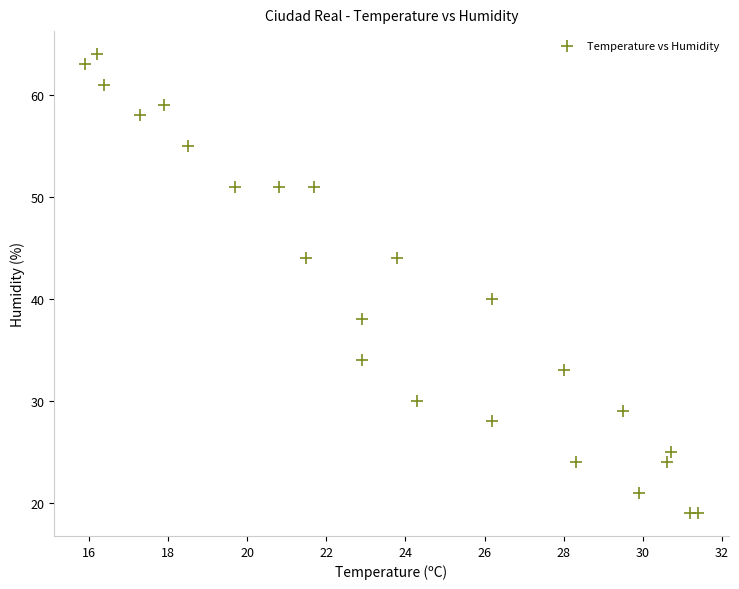

What is the range of Y values (max minus min)?

45